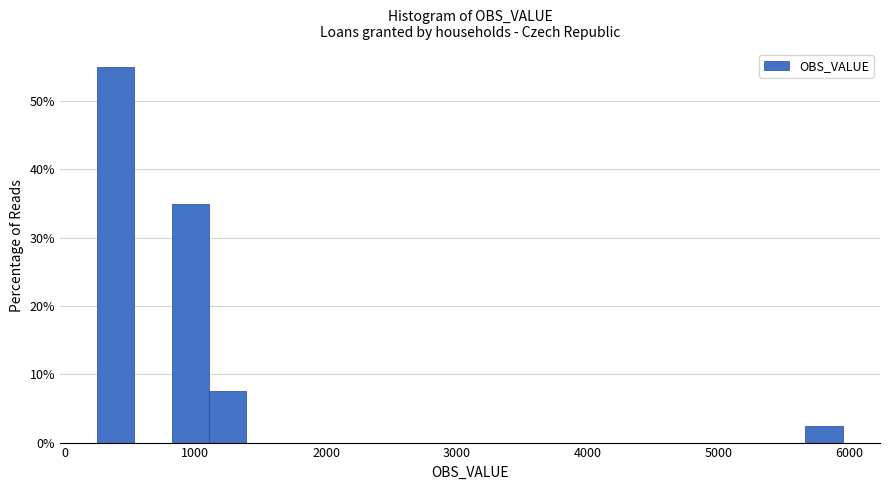

Read against the x-axis, roughly where is the centre of the tallest bar?

400